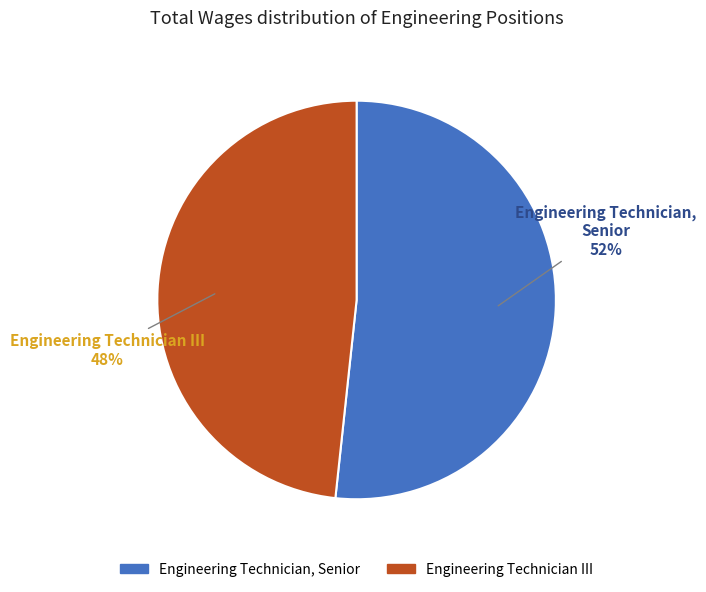

The Engineering Technician III slice represents 48% of the pie. True or false?

True